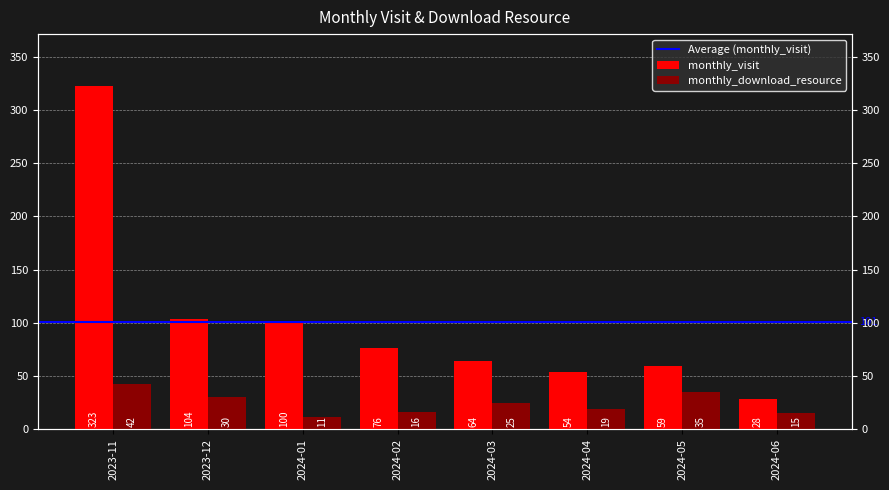

At which category is the sum across all series the highest?

2023-11